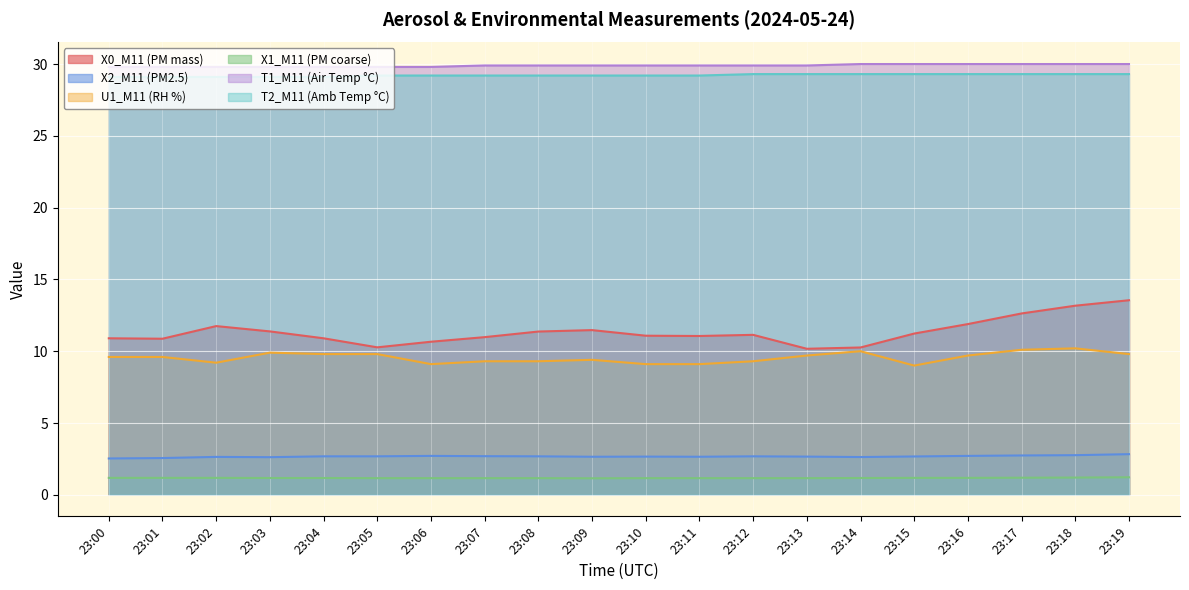

True or false: U1_M11 (RH %) and X0_M11 (PM mass) cross at least once.

False